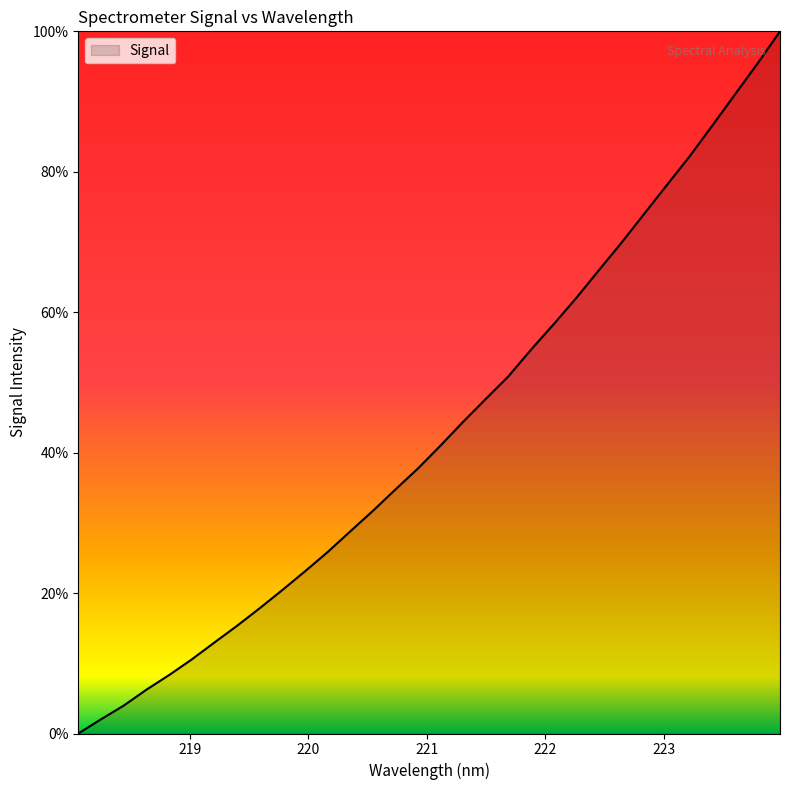

What is the difference between the maximum and minimum values?

100.0